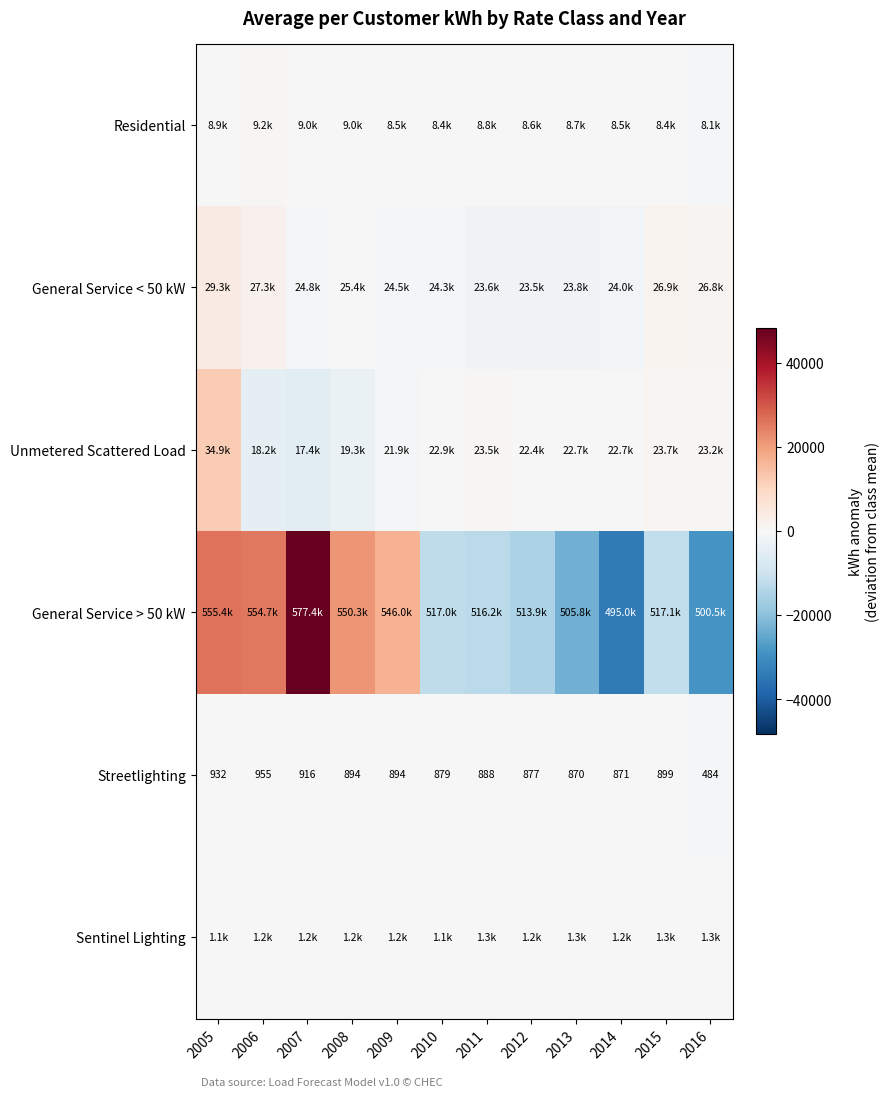

Between 2007 and 2008, which is larger?

2007